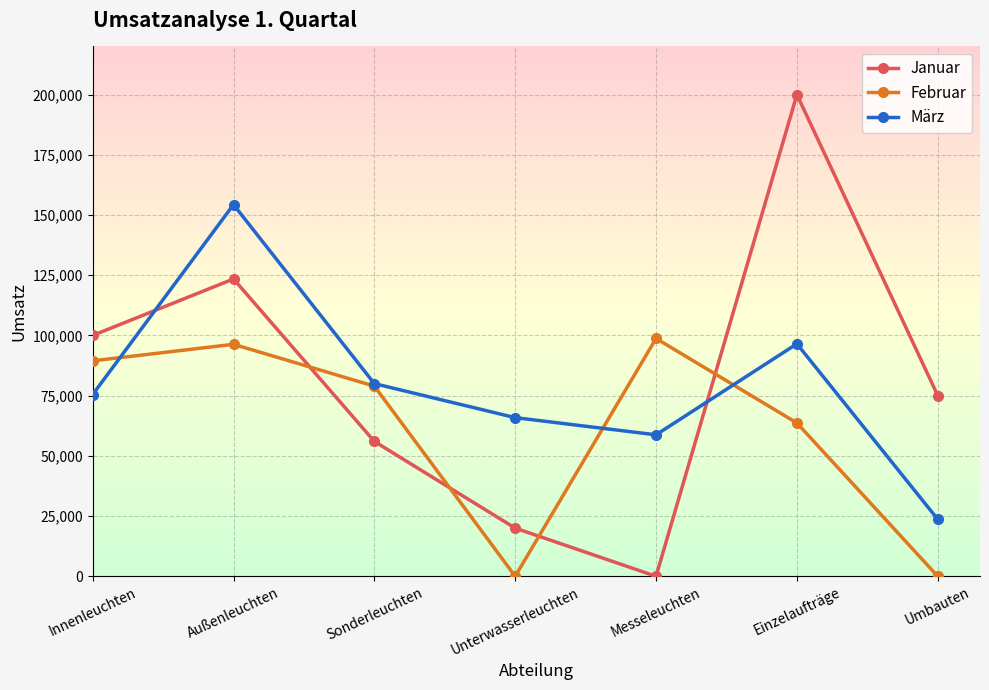

Count the number of categories in the chart.

7